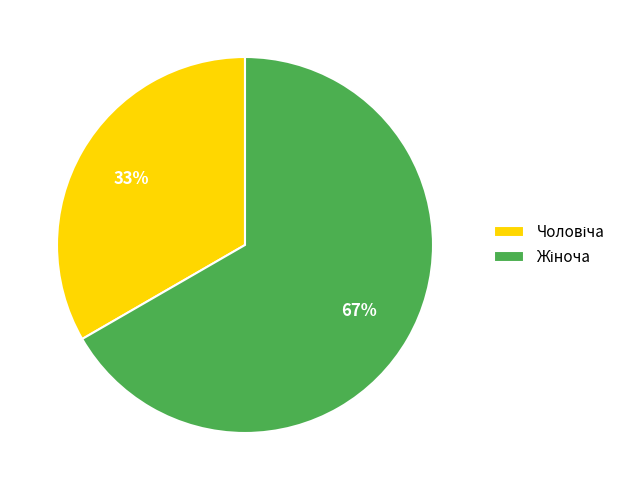

Is there any slice that represents more than half of the pie?

Yes